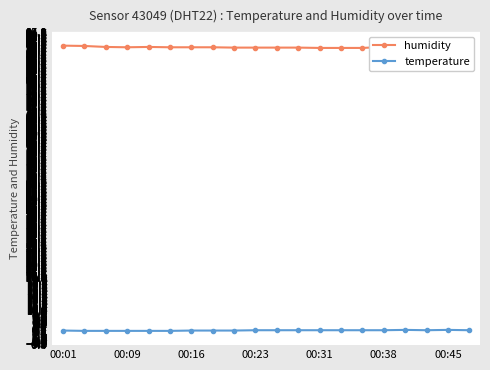

True or false: temperature and humidity cross at least once.

False